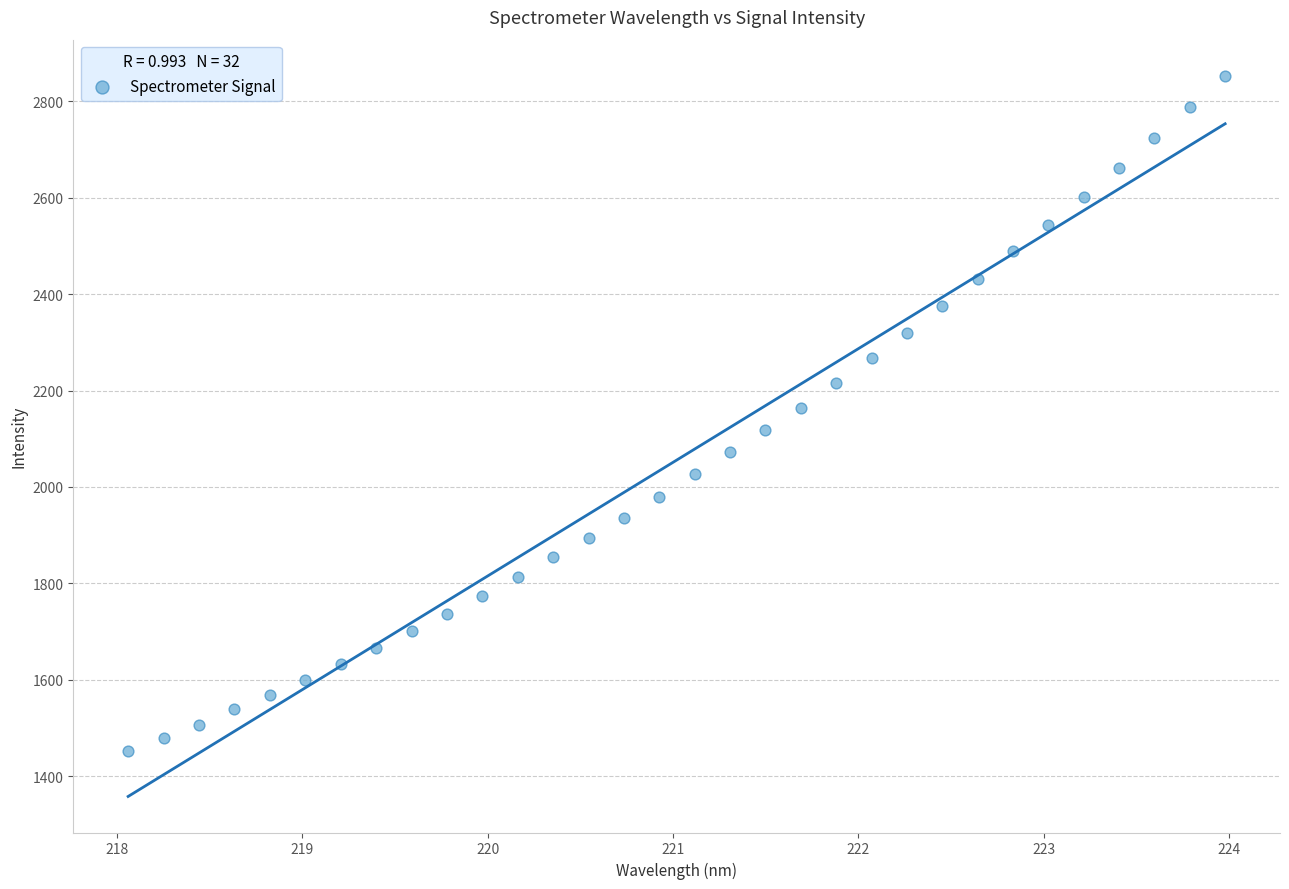

What is the range of Y values (max minus min)?

1400.1